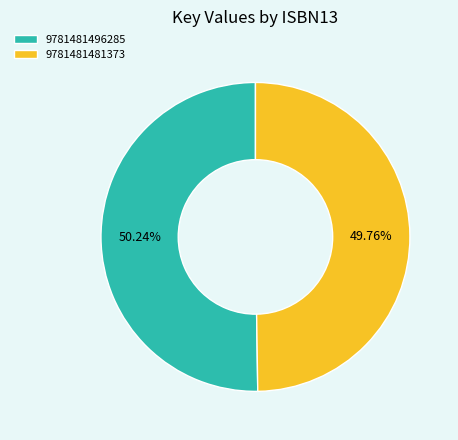

Is there a majority slice in this chart?

Yes